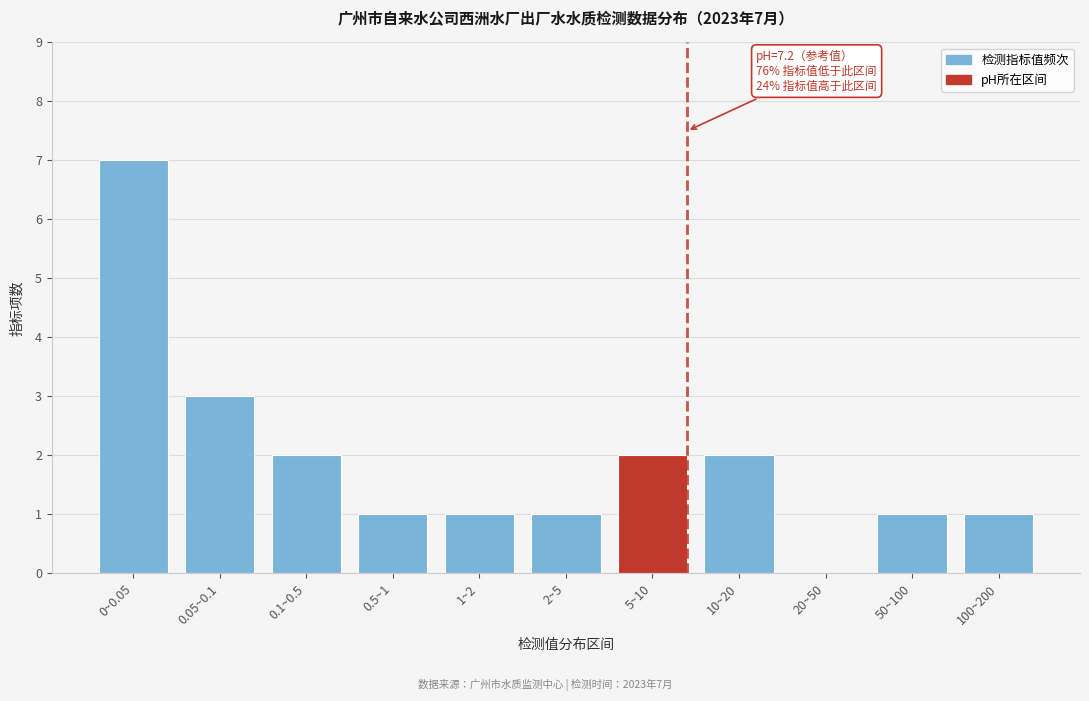

Reading right to left, what are all the values shown in this chart?

100~200=1	50~100=1	20~50=0	10~20=2	5~10=2	2~5=1	1~2=1	0.5~1=1	0.1~0.5=2	0.05~0.1=3	0~0.05=7